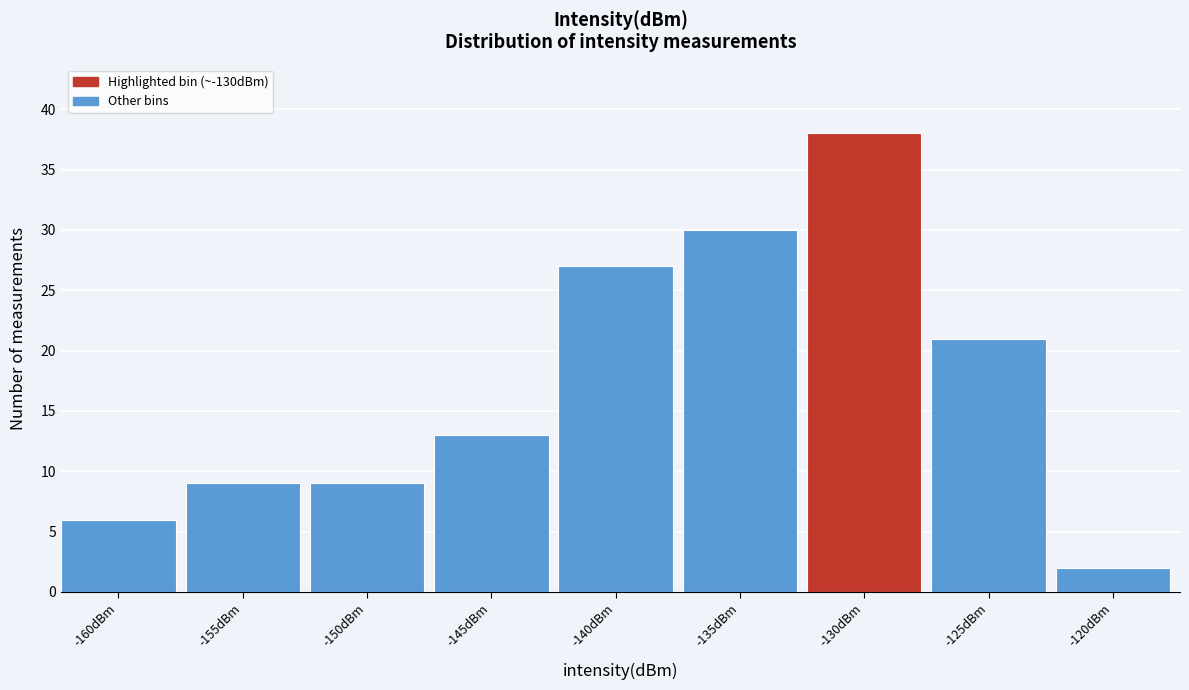

Reading left to right, list all the values displayed in this chart.

-160dBm=6	-155dBm=9	-150dBm=9	-145dBm=13	-140dBm=27	-135dBm=30	-130dBm=38	-125dBm=21	-120dBm=2